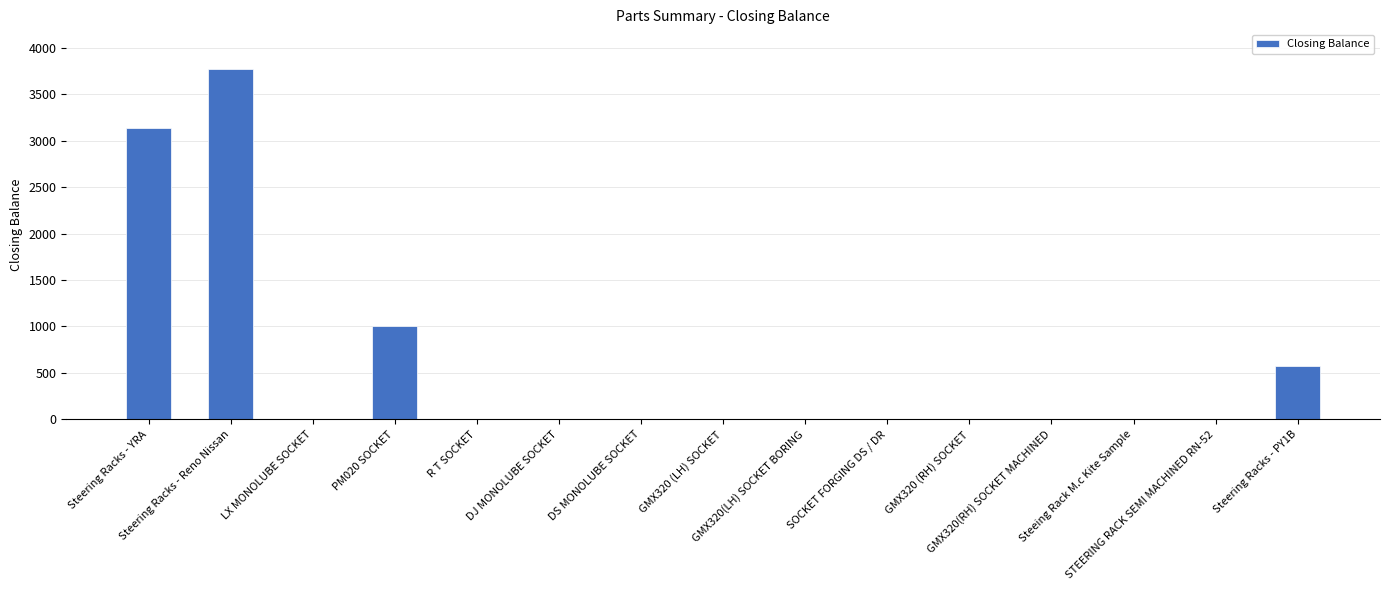

The value at LX MONOLUBE SOCKET is -2480. True or false?

False